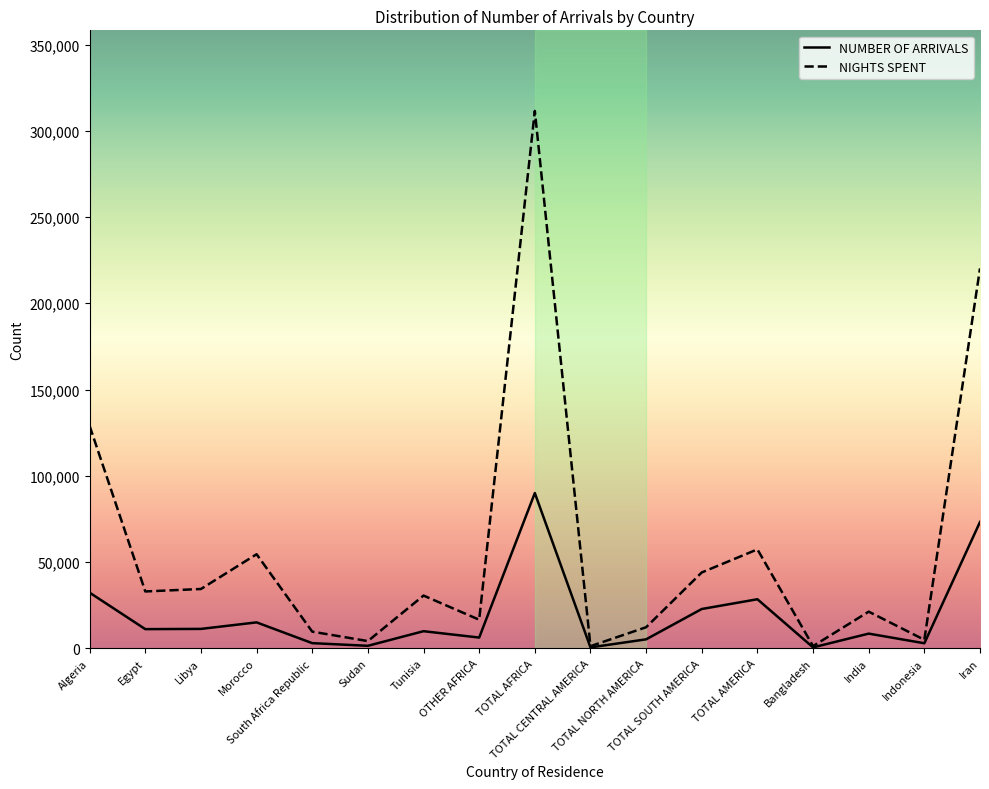

Is it true that NIGHTS SPENT equals 73103 at TOTAL SOUTH AMERICA?

False